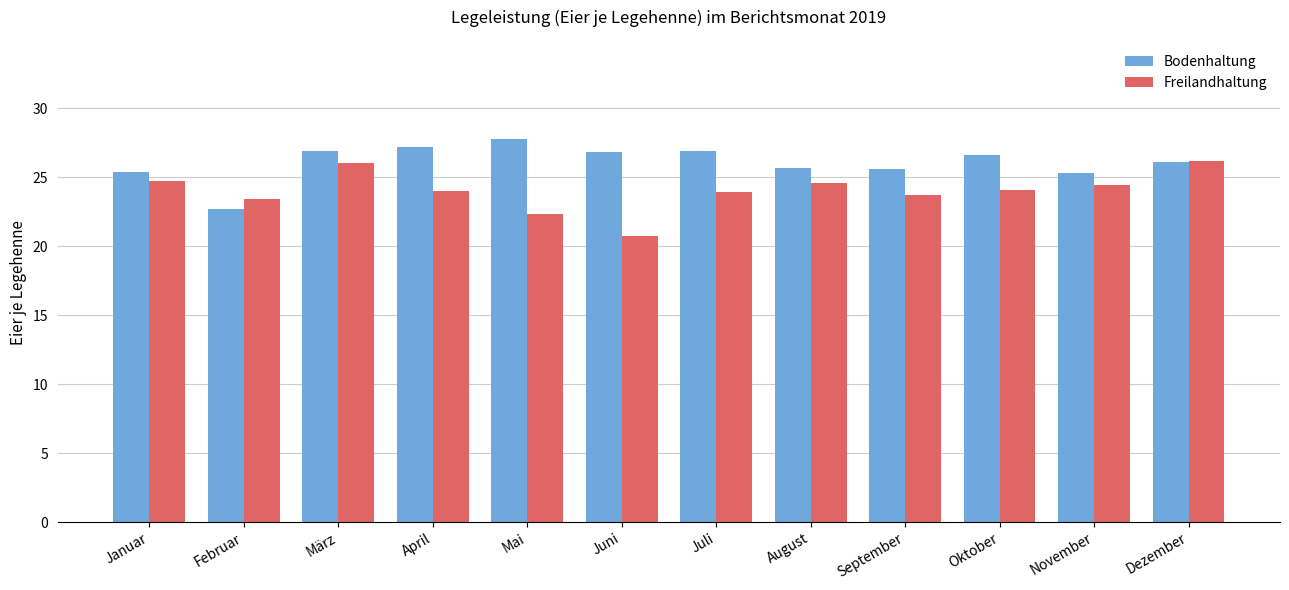

Which category has the lowest value in the Freilandhaltung series?

Juni